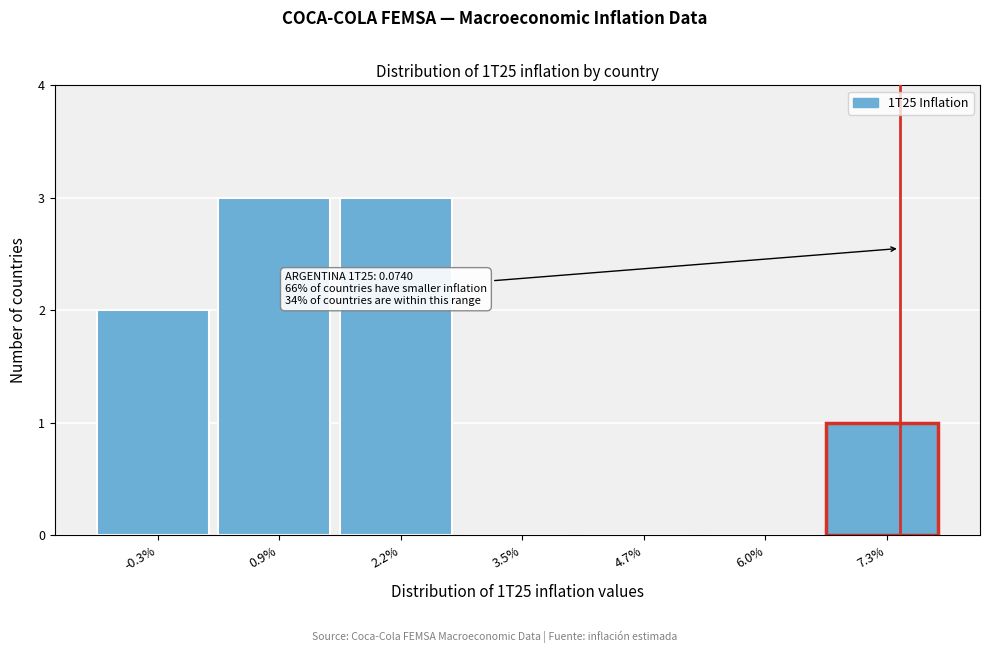

Reading right to left, extract all data points from this chart.

7.3%=1	6.0%=0	4.7%=0	3.5%=0	2.2%=3	0.9%=3	-0.3%=2